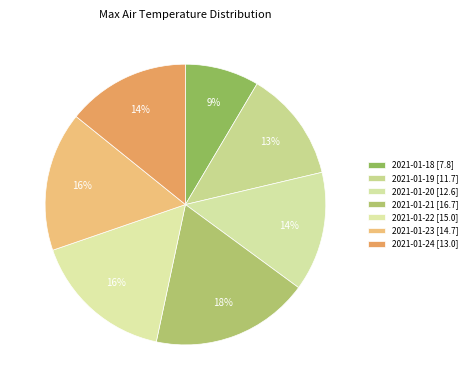

How many slices are in this pie chart?

7